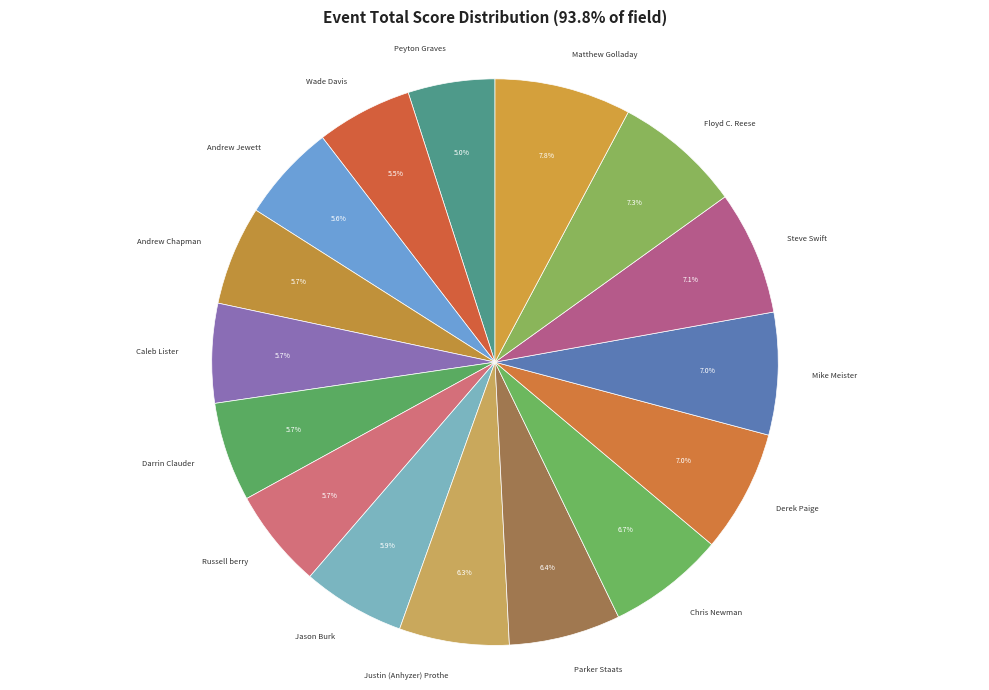

Is there any slice that represents more than half of the pie?

No